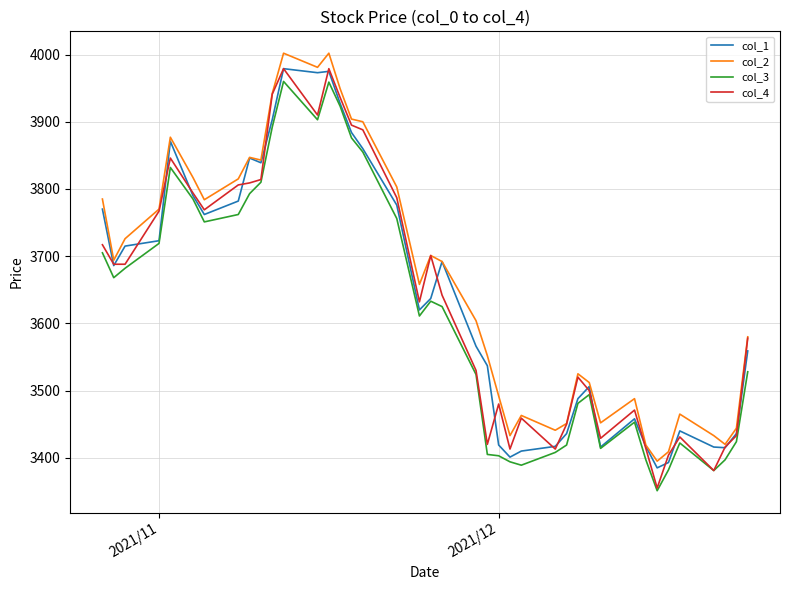

Which series has the largest total across all categories?

col_2